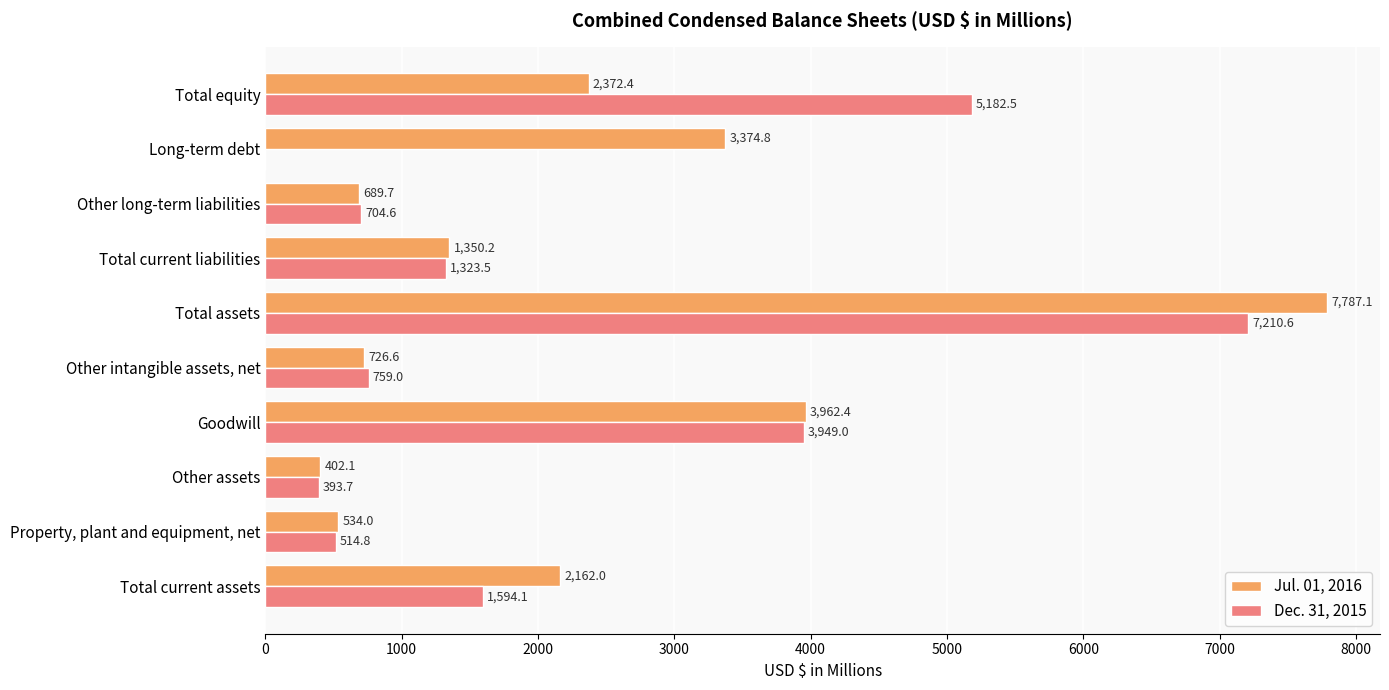

Is it true that Jul. 01, 2016 equals 402.1 at Other assets?

True